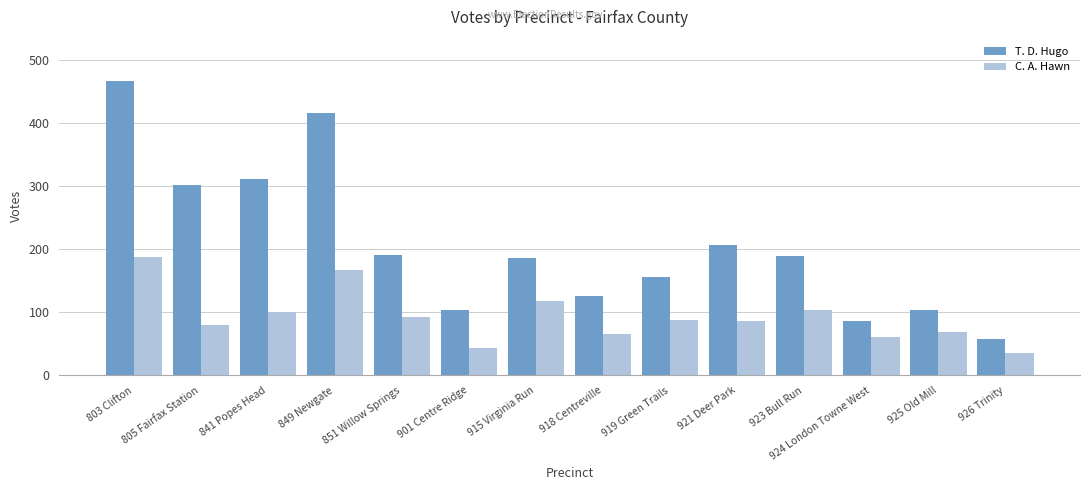

Read the T. D. Hugo value at 919 Green Trails, to the nearest 50.

150